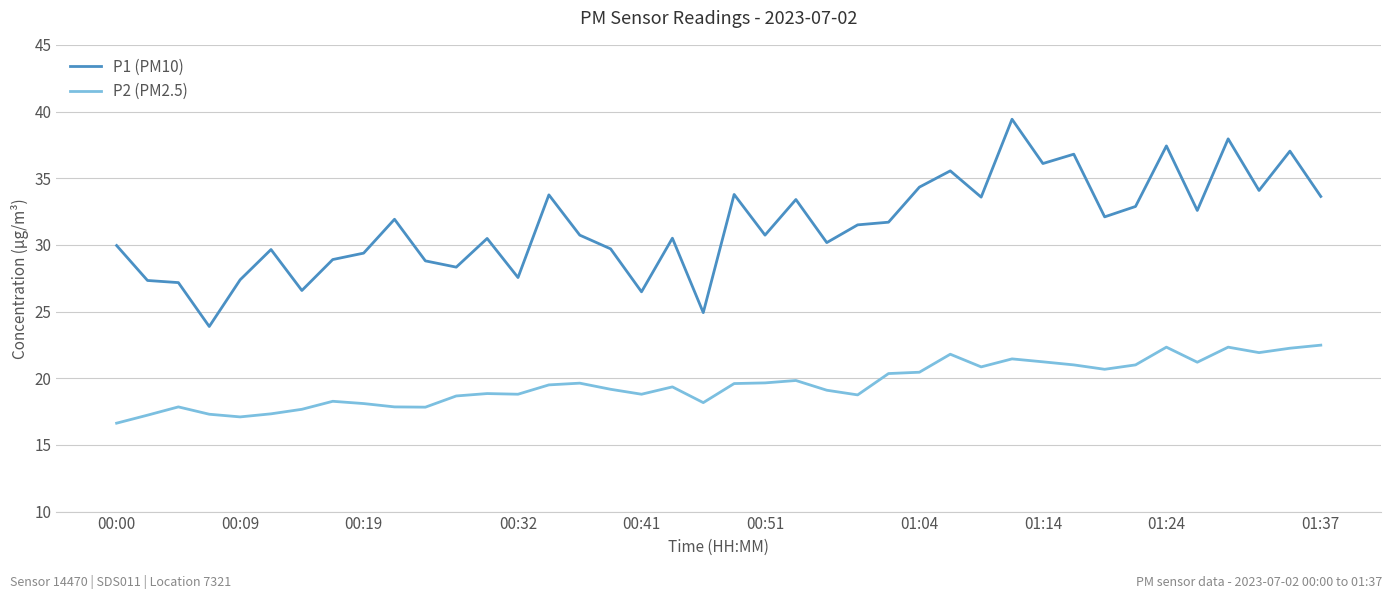

True or false: P2 (PM2.5) and P1 (PM10) cross at least once.

False